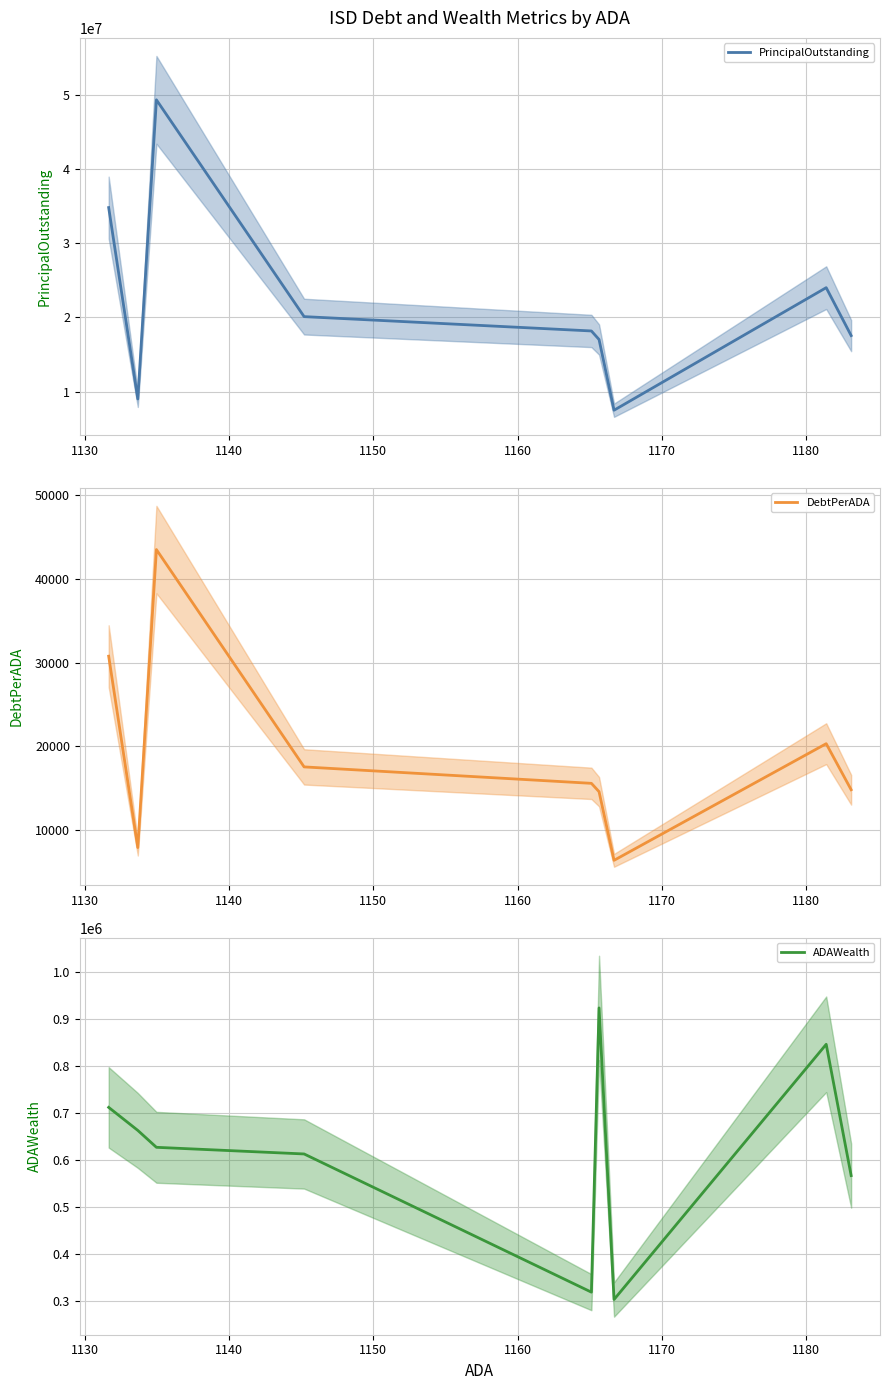

Reading right to left, list all the values displayed in this chart.

PrincipalOutstanding: 17550000.0	24019989.1	7475000.0	17022000.0	18173877.7	20109901.6	49377000.0	8991180.8	34830000.0
DebtPerADA: 14833.5	20331.8	6407.0	14603.0	15598.3	17560.2	43505.5	7931.0	30778.1
ADAWealth: 567463.6	846485.0	304186.2	923793.6	319785.7	613448.7	627573.5	663483.5	712438.1